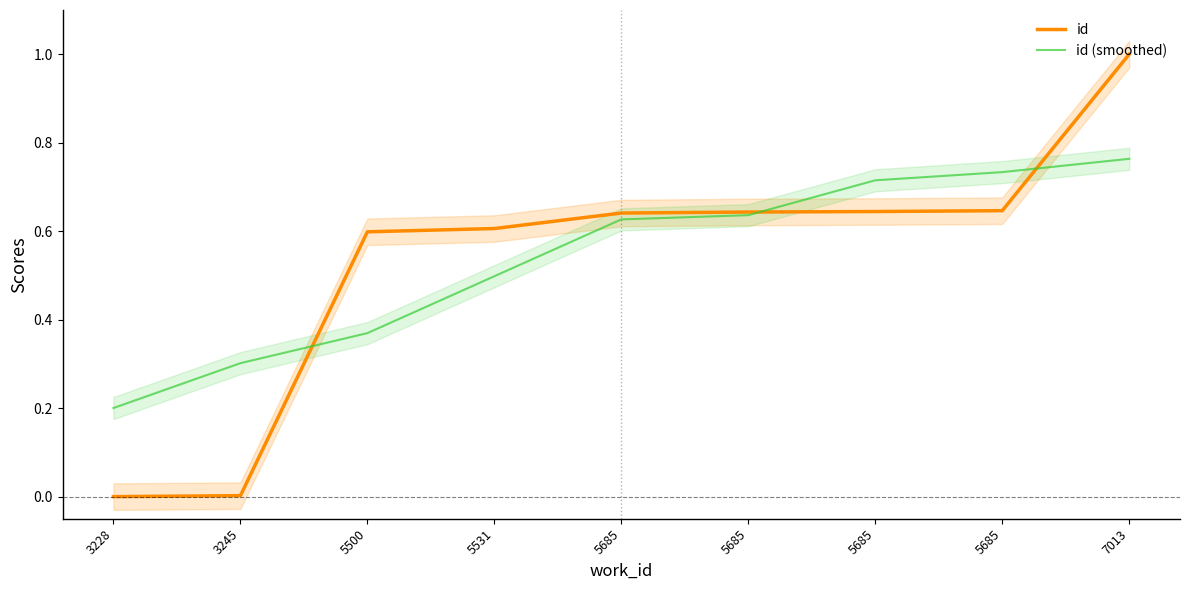

How many lines are shown in the chart?

2